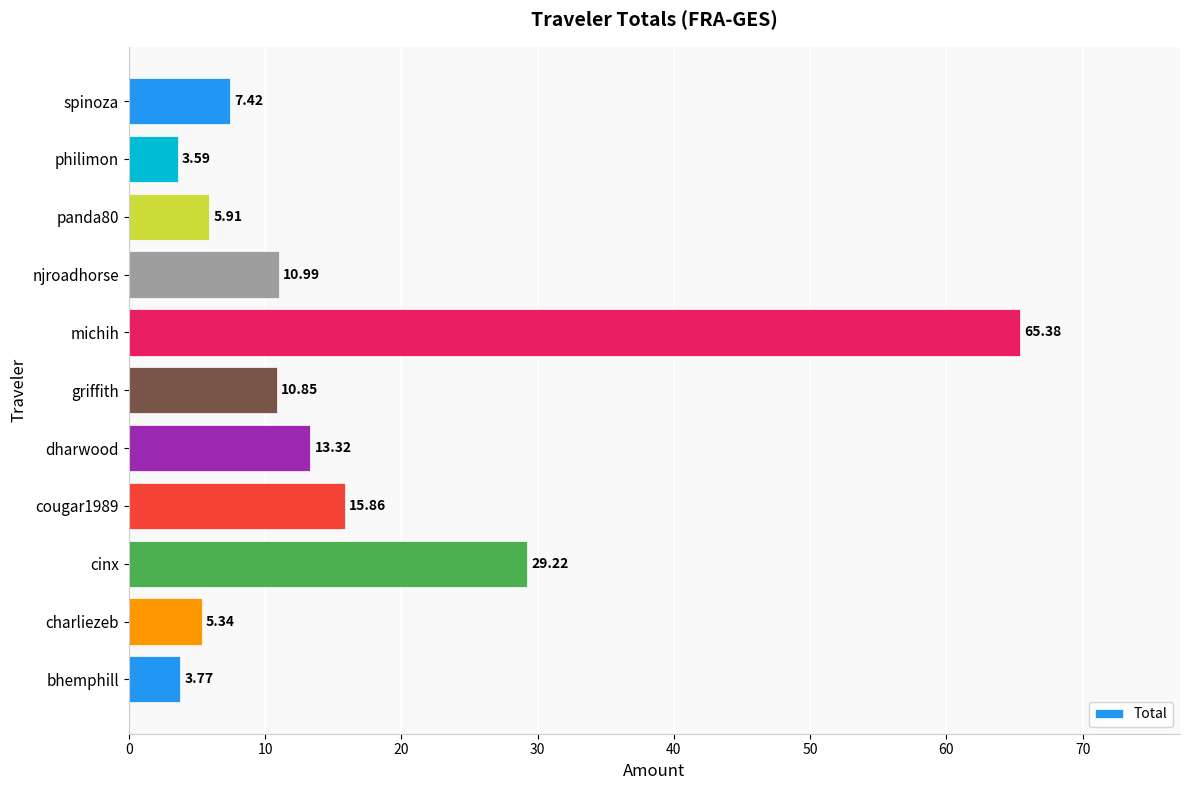

What is the difference between the second highest and minimum values?

25.6